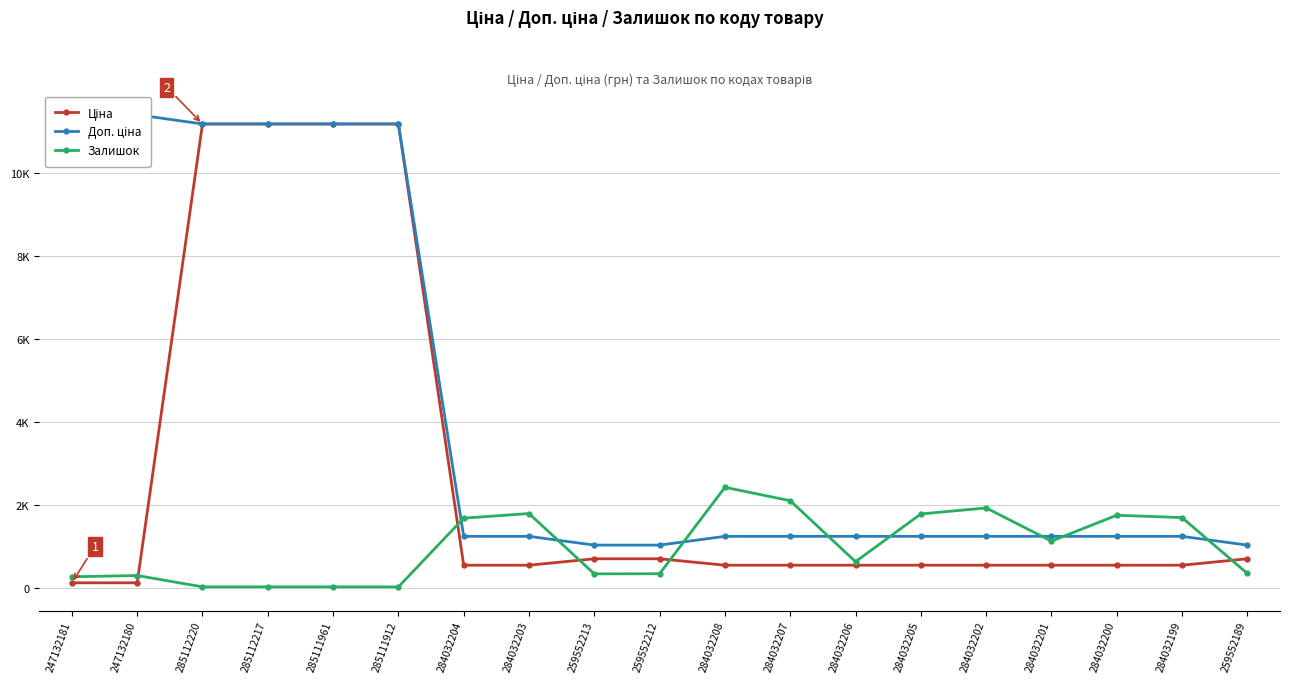

Is the value of Ціна at 284032200 greater than the value of Доп. ціна at 284032208?

No